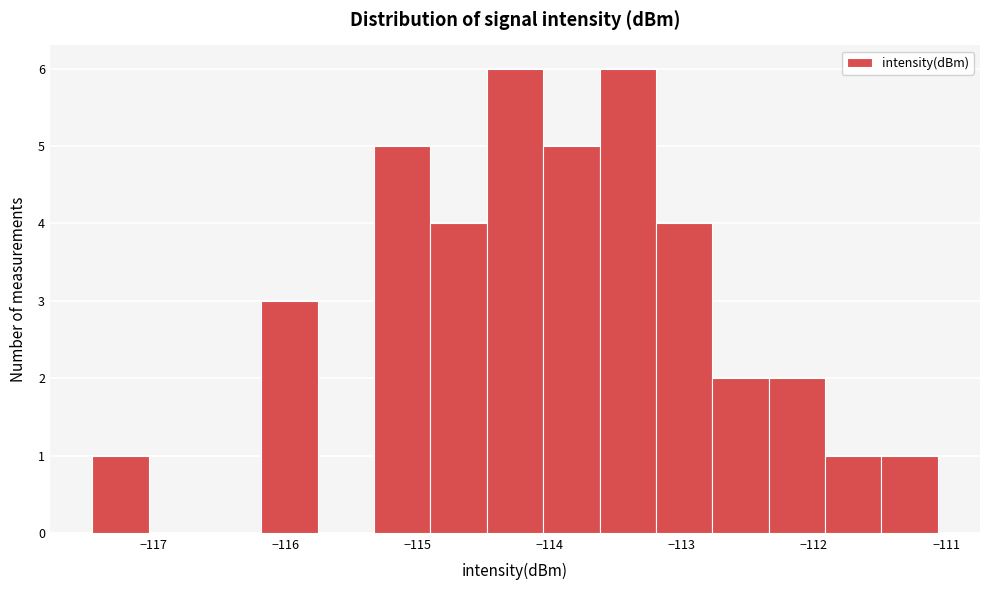

How tall is the bar that spans -112.8 to -112.3 on the x-axis? Neither the bar edges nor the heights are printed on the chart, so give them approximately, as read against the axes.

2